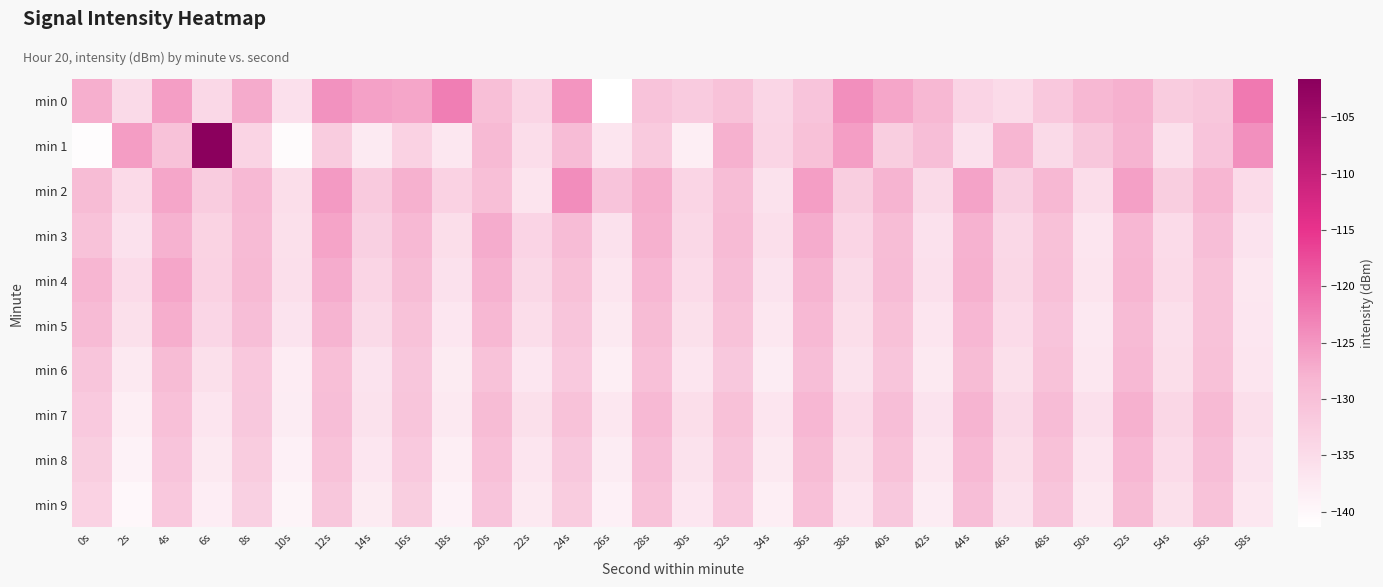

Reading left to right, what are all the values shown in this chart?

min 0: 0s=-127.6	2s=-134.6	4s=-125.8	6s=-134.3	8s=-127.1	10s=-135.9	12s=-124.5	14s=-126.1	16s=-126.6	18s=-122.4	20s=-129.9	22s=-133.8	24s=-124.9	26s=-141.3	28s=-130.5	30s=-132.0	32s=-130.2	34s=-134.1	36s=-130.8	38s=-124.3	40s=-126.5	42s=-128.5	44s=-133.6	46s=-134.9	48s=-131.5	50s=-128.5	52s=-127.6	54s=-132.2	56s=-131.2	58s=-122.1
min 1: 0s=-140.8	2s=-125.6	4s=-130.3	6s=-101.6	8s=-133.5	10s=-140.7	12s=-132.1	14s=-137.6	16s=-133.2	18s=-137.2	20s=-128.9	22s=-135.2	24s=-129.4	26s=-136.7	28s=-131.8	30s=-138.3	32s=-127.6	34s=-133.9	36s=-130.1	38s=-125.8	40s=-132.4	42s=-129.7	44s=-136.1	46s=-128.3	48s=-134.6	50s=-131.2	52s=-127.9	54s=-135.5	56s=-130.8	58s=-124.3
min 2: 0s=-129.2	2s=-134.8	4s=-126.5	6s=-132.1	8s=-128.7	10s=-135.4	12s=-125.3	14s=-131.9	16s=-127.6	18s=-133.2	20s=-129.8	22s=-136.5	24s=-124.1	26s=-130.7	28s=-127.3	30s=-133.9	32s=-129.5	34s=-136.2	36s=-125.8	38s=-132.4	40s=-128.0	42s=-134.7	44s=-126.3	46s=-132.9	48s=-128.6	50s=-135.2	52s=-125.9	54s=-132.5	56s=-128.2	58s=-134.9
min 3: 0s=-130.5	2s=-136.1	4s=-127.8	6s=-133.4	8s=-129.1	10s=-135.7	12s=-126.4	14s=-133.0	16s=-128.8	18s=-135.4	20s=-127.1	22s=-133.7	24s=-129.4	26s=-136.0	28s=-127.7	30s=-134.3	32s=-129.0	34s=-135.6	36s=-127.2	38s=-133.8	40s=-129.5	42s=-136.1	44s=-127.8	46s=-134.4	48s=-130.1	50s=-136.7	52s=-128.4	54s=-135.0	56s=-129.7	58s=-136.3
min 4: 0s=-128.3	2s=-134.9	4s=-126.6	6s=-133.2	8s=-128.9	10s=-135.5	12s=-127.2	14s=-133.8	16s=-129.5	18s=-136.1	20s=-127.8	22s=-134.4	24s=-130.1	26s=-136.7	28s=-128.4	30s=-135.0	32s=-129.7	34s=-136.3	36s=-128.0	38s=-134.6	40s=-129.3	42s=-135.9	44s=-127.6	46s=-134.2	48s=-129.9	50s=-136.5	52s=-128.2	54s=-134.8	56s=-130.5	58s=-137.1
min 5: 0s=-129.1	2s=-135.7	4s=-127.4	6s=-134.0	8s=-129.7	10s=-136.3	12s=-128.0	14s=-134.6	16s=-130.3	18s=-136.9	20s=-128.6	22s=-135.2	24s=-130.9	26s=-137.5	28s=-129.2	30s=-135.8	32s=-130.5	34s=-137.1	36s=-128.8	38s=-135.4	40s=-130.1	42s=-136.7	44s=-128.4	46s=-135.0	48s=-130.7	50s=-137.3	52s=-129.0	54s=-135.6	56s=-130.3	58s=-136.9
min 6: 0s=-130.9	2s=-137.5	4s=-129.2	6s=-135.8	8s=-131.5	10s=-138.1	12s=-129.8	14s=-136.4	16s=-131.1	18s=-137.7	20s=-130.4	22s=-137.0	24s=-131.7	26s=-138.3	28s=-130.0	30s=-136.6	32s=-131.3	34s=-137.9	36s=-129.6	38s=-136.2	40s=-130.9	42s=-137.5	44s=-129.2	46s=-135.8	48s=-130.5	50s=-137.1	52s=-128.8	54s=-135.4	56s=-130.1	58s=-136.7
min 7: 0s=-131.7	2s=-138.3	4s=-130.0	6s=-136.6	8s=-131.3	10s=-137.9	12s=-129.6	14s=-136.2	16s=-130.9	18s=-137.5	20s=-129.2	22s=-135.8	24s=-130.5	26s=-137.1	28s=-128.8	30s=-135.4	32s=-130.1	34s=-136.7	36s=-128.4	38s=-135.0	40s=-129.7	42s=-136.3	44s=-128.0	46s=-134.6	48s=-129.3	50s=-135.9	52s=-127.6	54s=-134.2	56s=-128.9	58s=-135.5
min 8: 0s=-132.5	2s=-139.1	4s=-130.8	6s=-137.4	8s=-132.1	10s=-138.7	12s=-130.4	14s=-137.0	16s=-131.7	18s=-138.3	20s=-130.0	22s=-136.6	24s=-131.3	26s=-137.9	28s=-129.6	30s=-136.2	32s=-130.9	34s=-137.5	36s=-129.2	38s=-135.8	40s=-130.5	42s=-137.1	44s=-128.8	46s=-135.4	48s=-130.1	50s=-136.7	52s=-128.4	54s=-135.0	56s=-129.7	58s=-136.3
min 9: 0s=-133.3	2s=-139.9	4s=-131.6	6s=-138.2	8s=-132.9	10s=-139.5	12s=-131.2	14s=-137.8	16s=-132.5	18s=-139.1	20s=-130.8	22s=-137.4	24s=-132.1	26s=-138.7	28s=-130.4	30s=-137.0	32s=-131.7	34s=-138.3	36s=-130.0	38s=-136.6	40s=-131.3	42s=-137.9	44s=-129.6	46s=-136.2	48s=-130.9	50s=-137.5	52s=-129.2	54s=-135.8	56s=-130.5	58s=-137.1